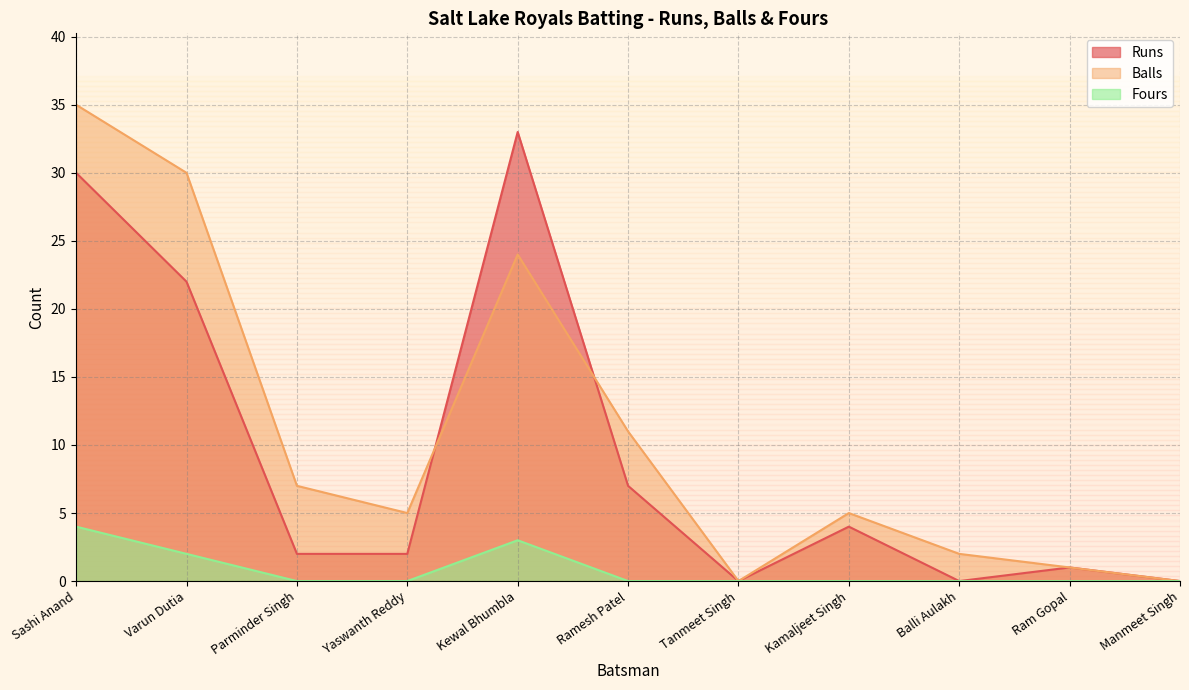

What is the difference between the maximum and second lowest values in the Fours series?

4